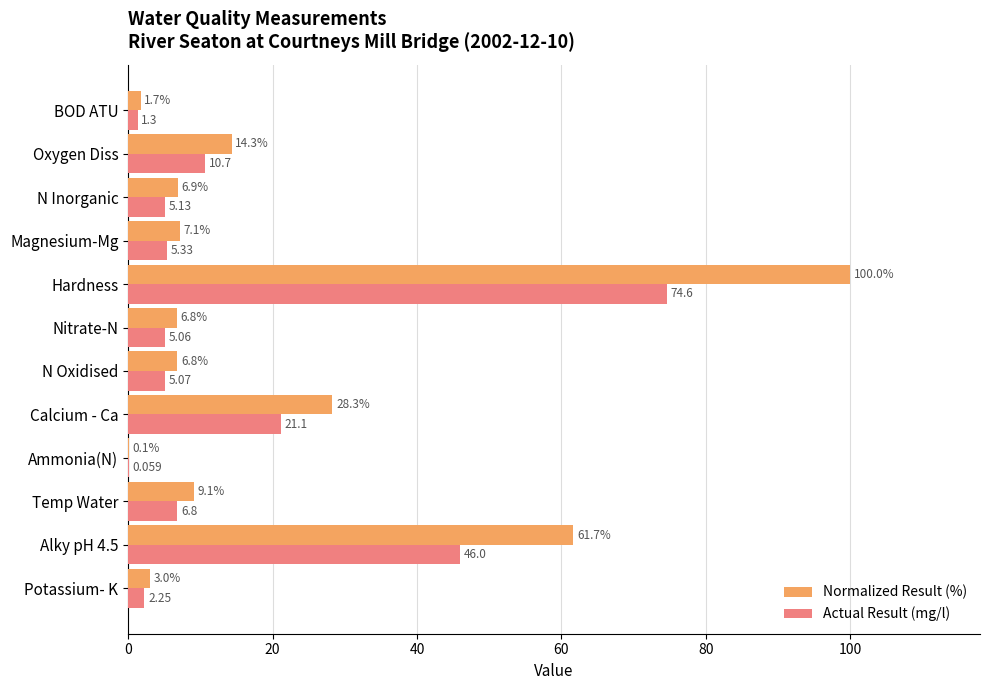

Which series changed the most between Nitrate-N and Hardness?

Normalized Result (%)